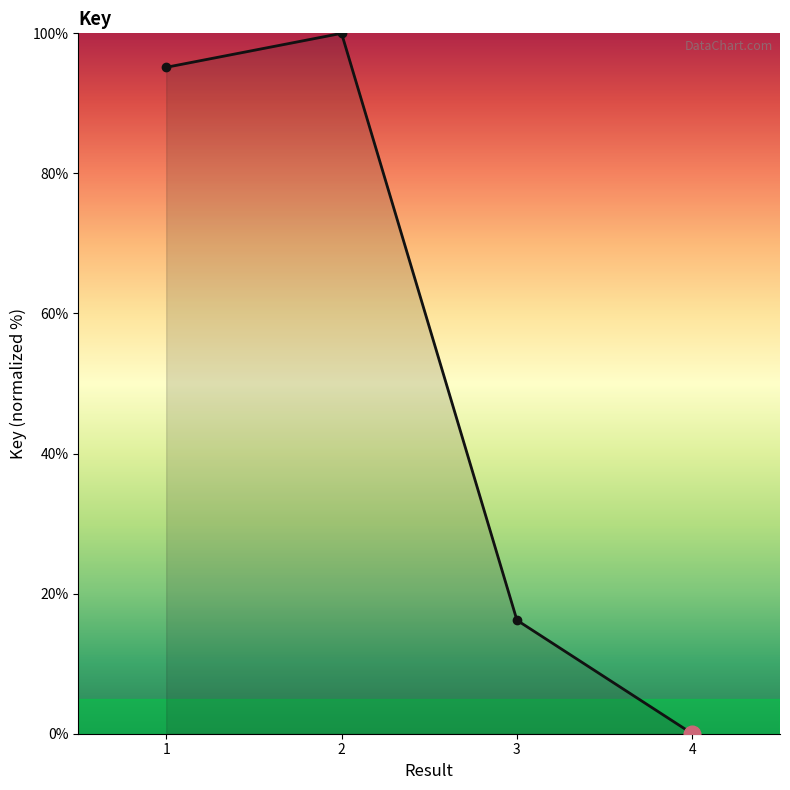

List the labels in order of value, smallest first.

4, 3, 1, 2